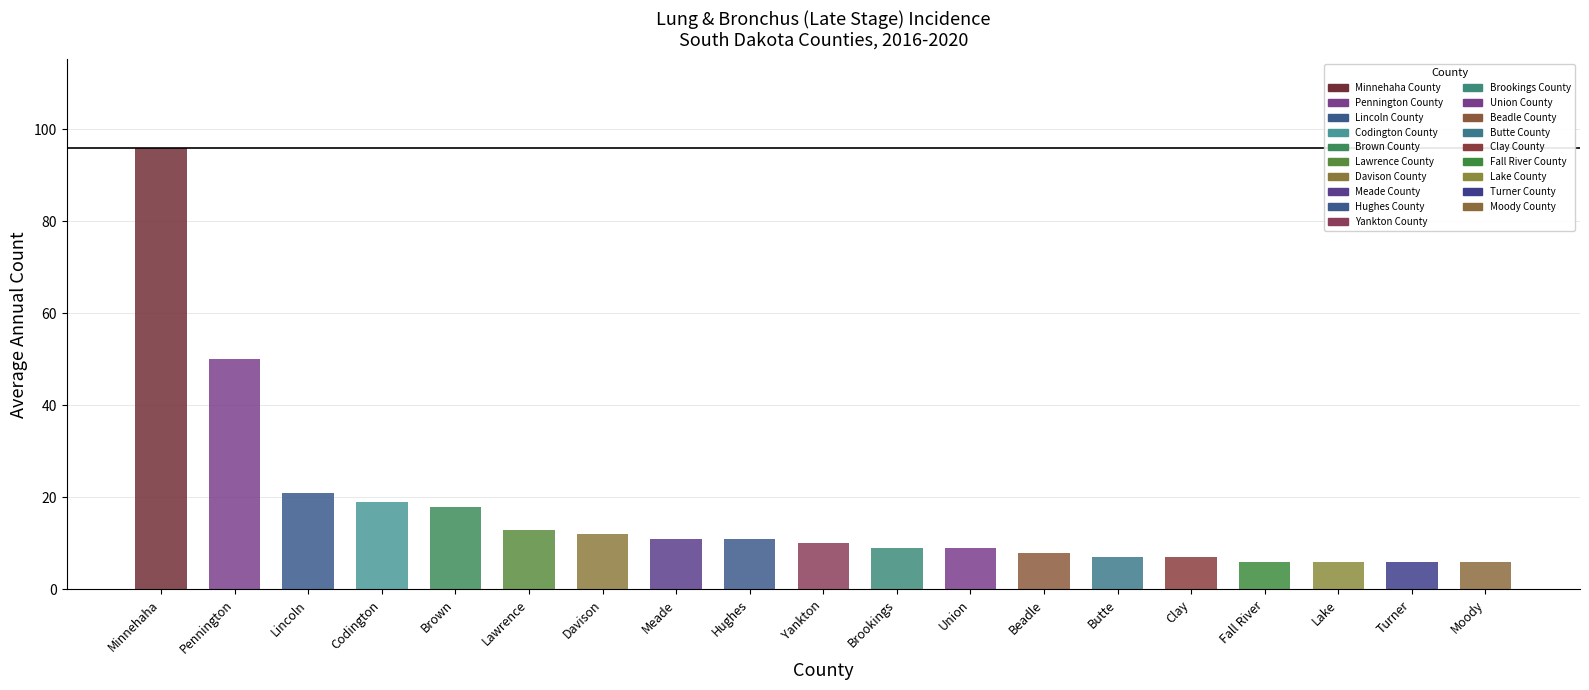

Is it true that the value at Fall River County is 6?

True